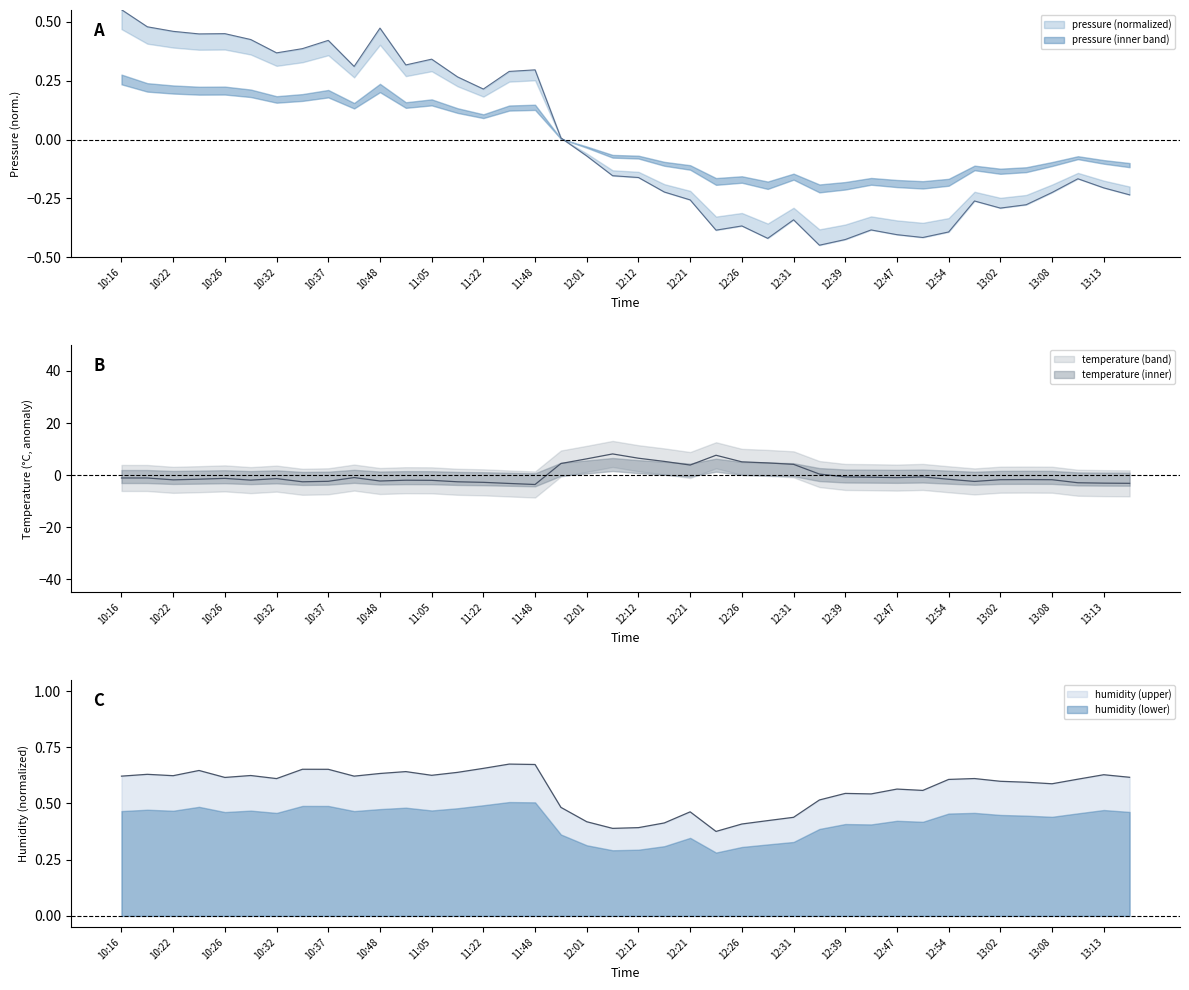

What is the difference between the temperature values at 13:05 and 12:01?

8.0